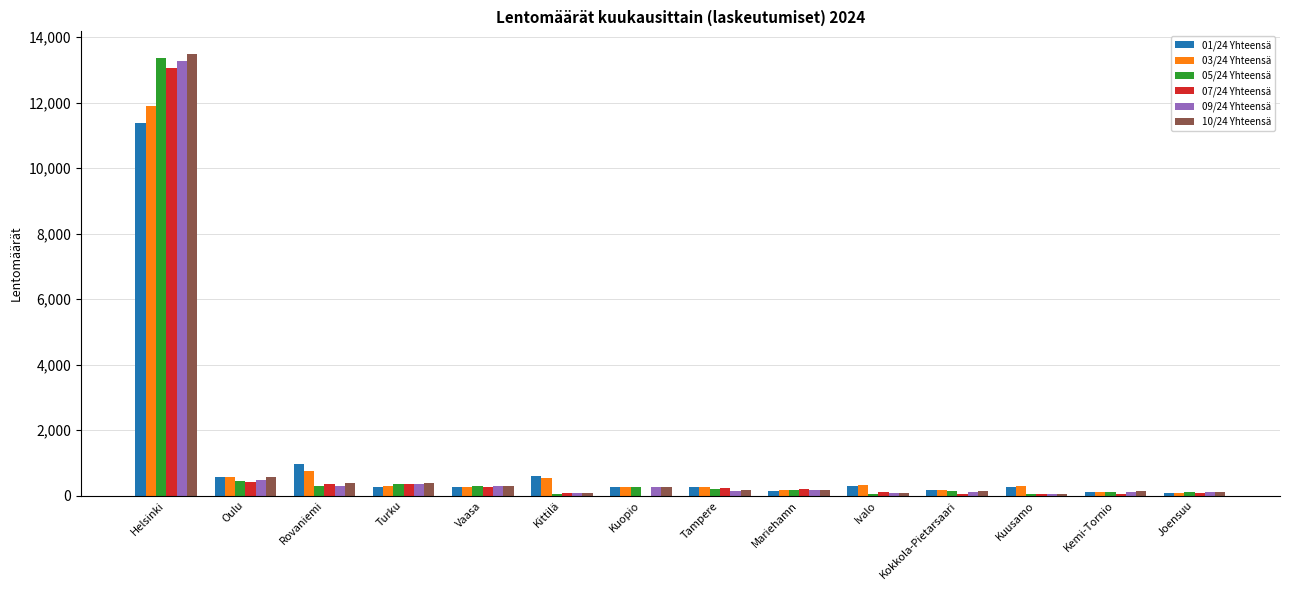

Between Oulu and Turku, which series saw the biggest shift?

01/24 Yhteensä